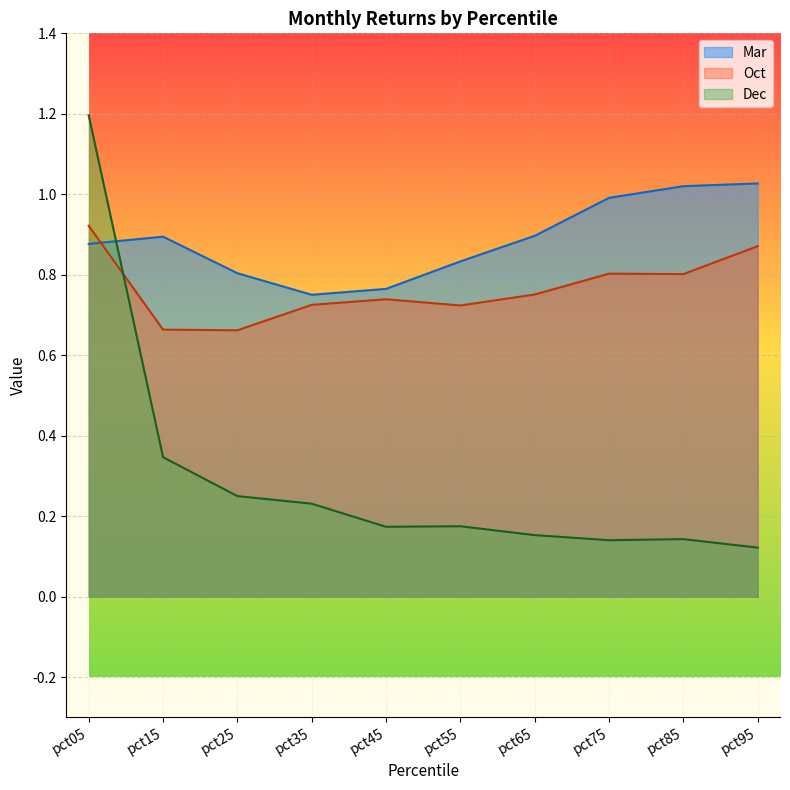

What is the value of the Oct point at the 4th from the left?

0.7